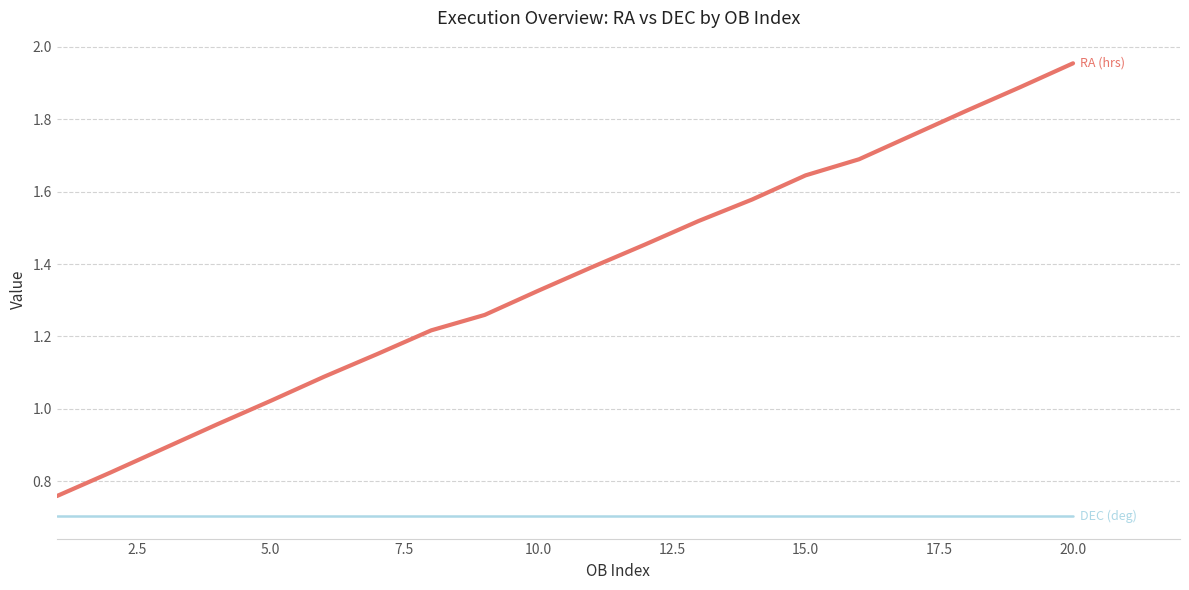

What is the minimum value shown in the chart?

0.7